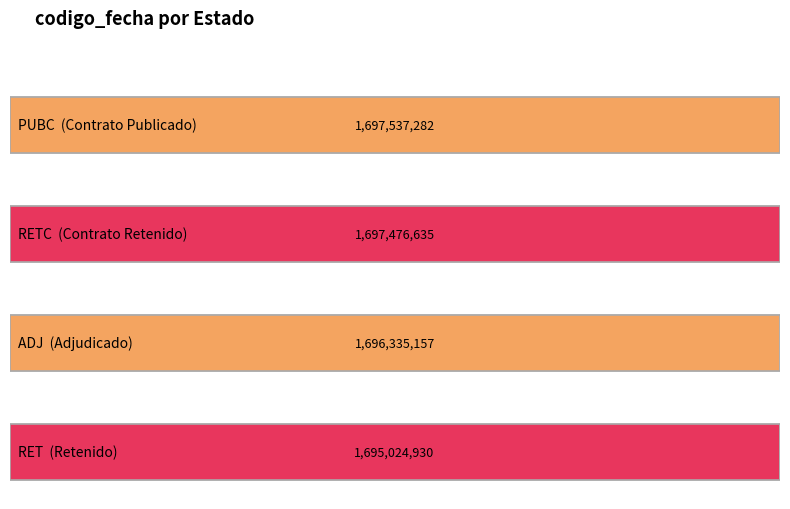

Which category has the lowest value across all series?

RET